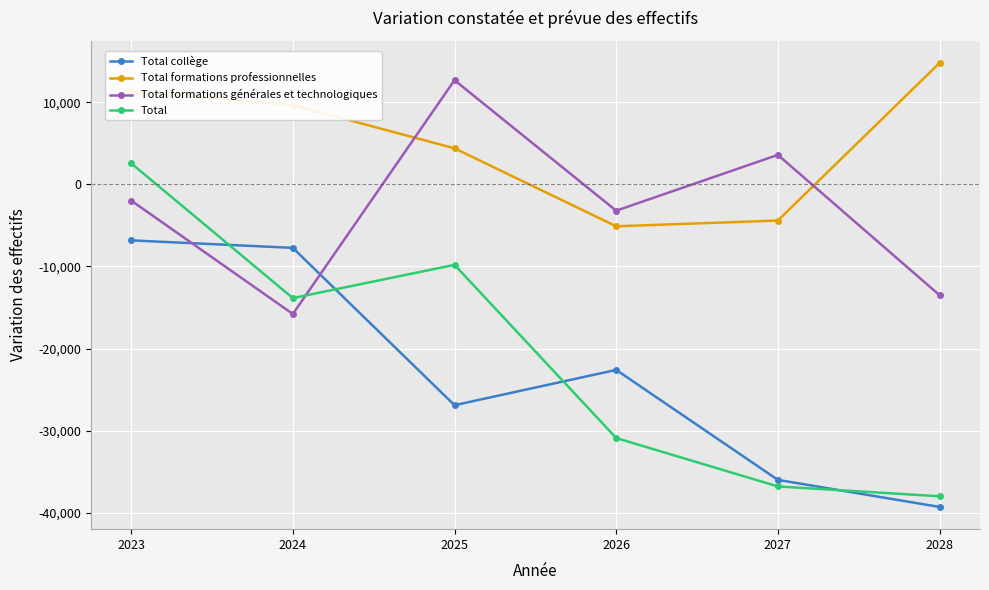

What is the minimum value for Total formations professionnelles?

-5100